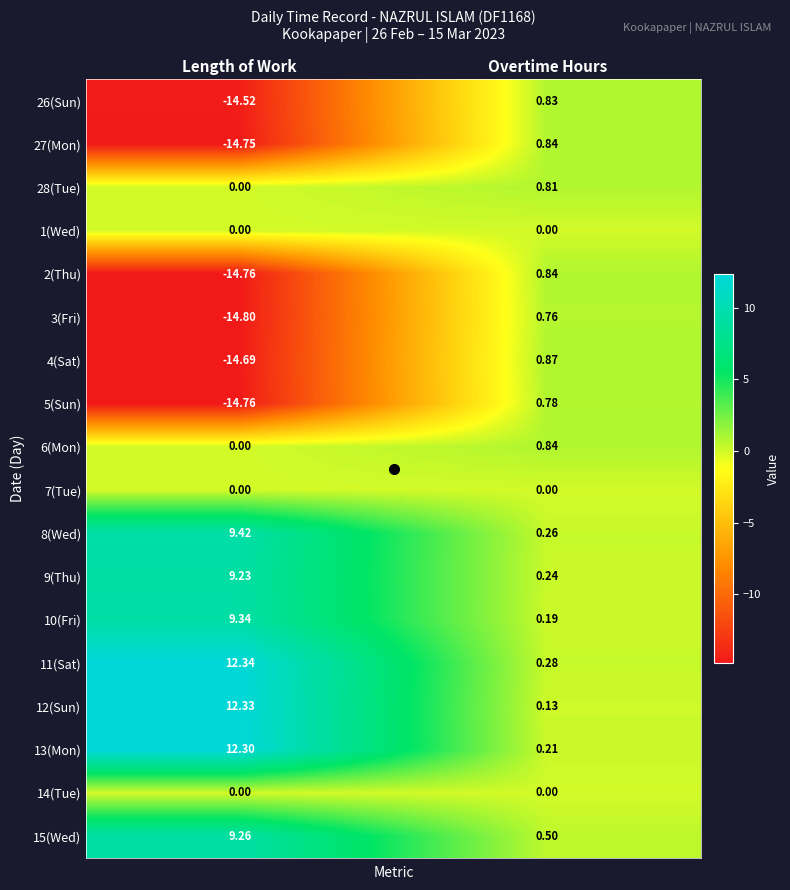

At which label is 11(Sat) closest to 6?

Overtime Hours